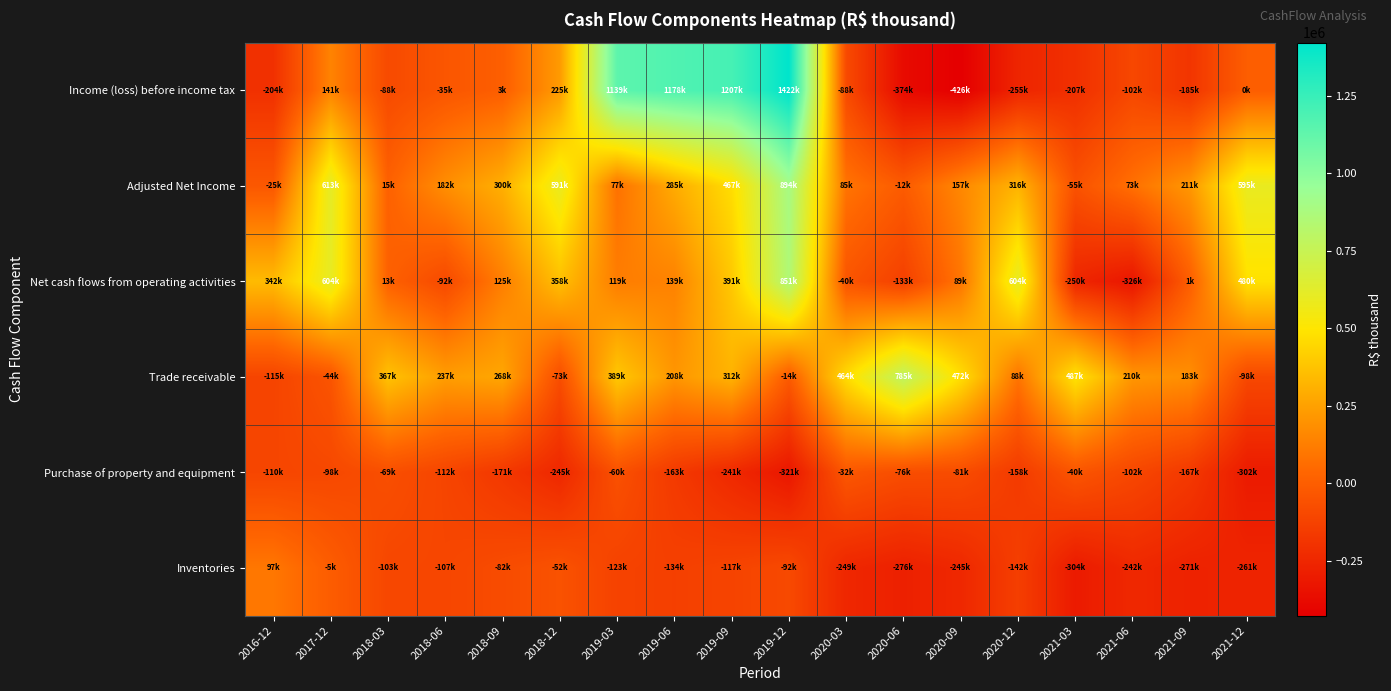

Reading right to left, transcribe all the data shown in this chart.

Income (loss) before income tax: 2021-12=991	2021-09=-185405	2021-06=-102999	2021-03=-207381	2020-12=-255673	2020-09=-426844	2020-06=-374552	2020-03=-88909	2019-12=1422026	2019-09=1207624	2019-06=1178579	2019-03=1139044	2018-12=225550	2018-09=3725	2018-06=-35946	2018-03=-88483	2017-12=141547	2016-12=-204914
Adjusted Net Income: 2021-12=595397	2021-09=211545	2021-06=73521	2021-03=-55288	2020-12=316401	2020-09=157887	2020-06=-12065	2020-03=85852	2019-12=894497	2019-09=467191	2019-06=285657	2019-03=77318	2018-12=591846	2018-09=300099	2018-06=182854	2018-03=15358	2017-12=613033	2016-12=-25892
Net cash flows from operating activities: 2021-12=480793	2021-09=1208	2021-06=-326059	2021-03=-250111	2020-12=604648	2020-09=89942	2020-06=-133534	2020-03=-40108	2019-12=851888	2019-09=391529	2019-06=139327	2019-03=119562	2018-12=358536	2018-09=125580	2018-06=-92548	2018-03=13915	2017-12=604109	2016-12=342946
Trade receivable: 2021-12=-98717	2021-09=183887	2021-06=210119	2021-03=487414	2020-12=88917	2020-09=472524	2020-06=785410	2020-03=464058	2019-12=-14471	2019-09=312781	2019-06=208609	2019-03=389913	2018-12=-73439	2018-09=268292	2018-06=237140	2018-03=367817	2017-12=-44495	2016-12=-115530
Purchase of property and equipment: 2021-12=-302840	2021-09=-167904	2021-06=-102527	2021-03=-40325	2020-12=-158475	2020-09=-81676	2020-06=-76620	2020-03=-32630	2019-12=-321260	2019-09=-241013	2019-06=-163276	2019-03=-60441	2018-12=-245442	2018-09=-171720	2018-06=-112219	2018-03=-69247	2017-12=-98960	2016-12=-110182
Inventories: 2021-12=-261041	2021-09=-271093	2021-06=-242987	2021-03=-304343	2020-12=-142061	2020-09=-245108	2020-06=-276883	2020-03=-249027	2019-12=-92939	2019-09=-117562	2019-06=-134792	2019-03=-123618	2018-12=-52697	2018-09=-82056	2018-06=-107999	2018-03=-103198	2017-12=-5770	2016-12=97376